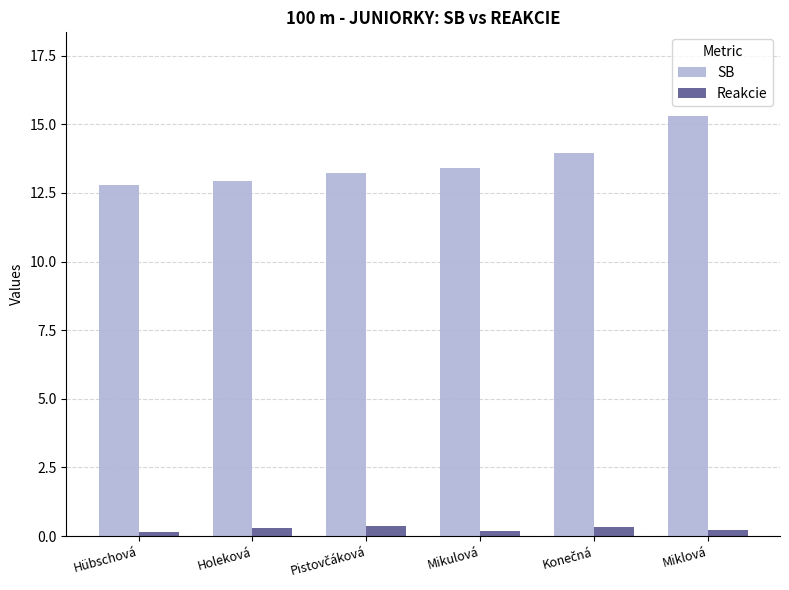

The value of SB at Holeková is 12.9. True or false?

True